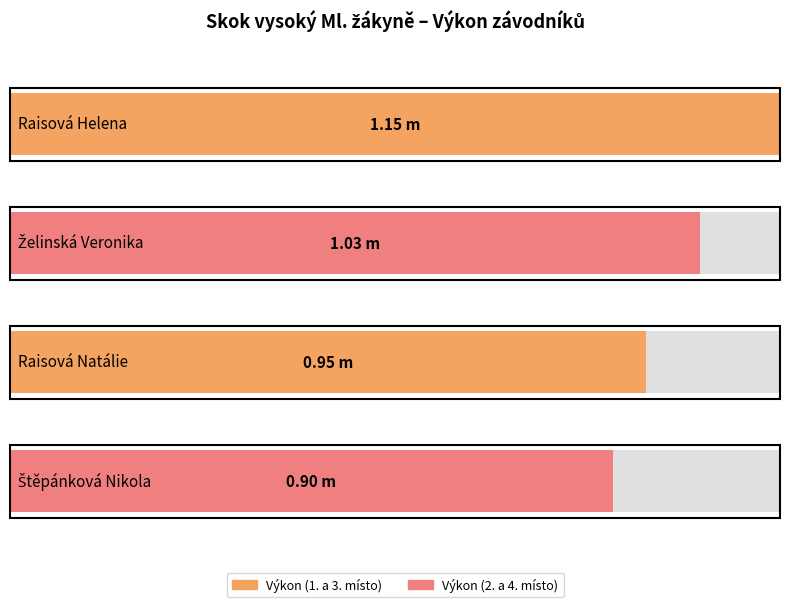

At which label is the value closest to 1?

Želinská Veronika